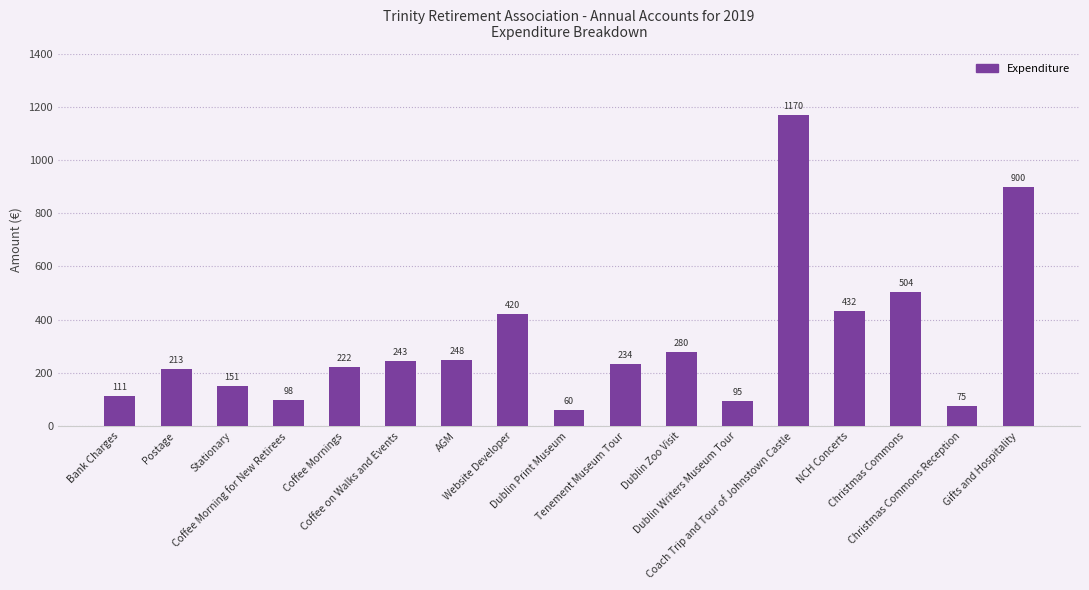

What is the label of the 12th bar from the right?

Coffee on Walks and Events